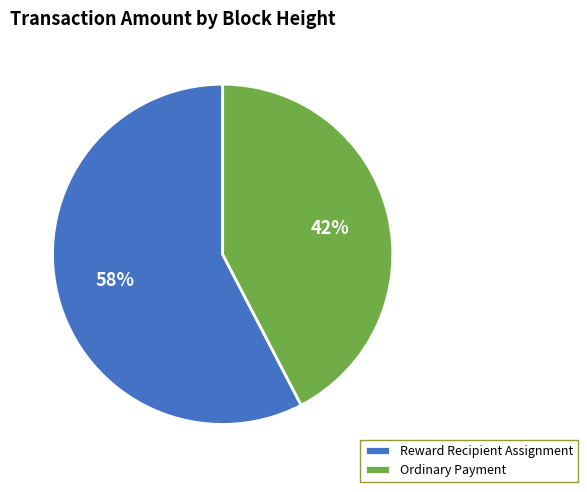

How many segments does this pie chart have?

2